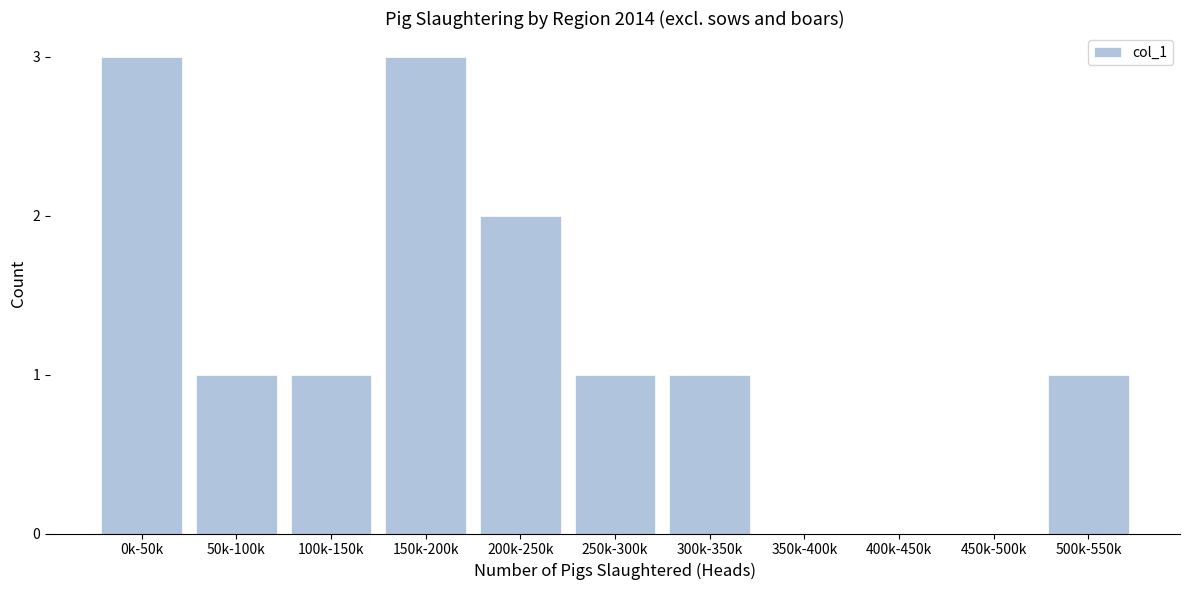

Reading right to left, extract all data points from this chart.

500k-550k=1	450k-500k=0	400k-450k=0	350k-400k=0	300k-350k=1	250k-300k=1	200k-250k=2	150k-200k=3	100k-150k=1	50k-100k=1	0k-50k=3